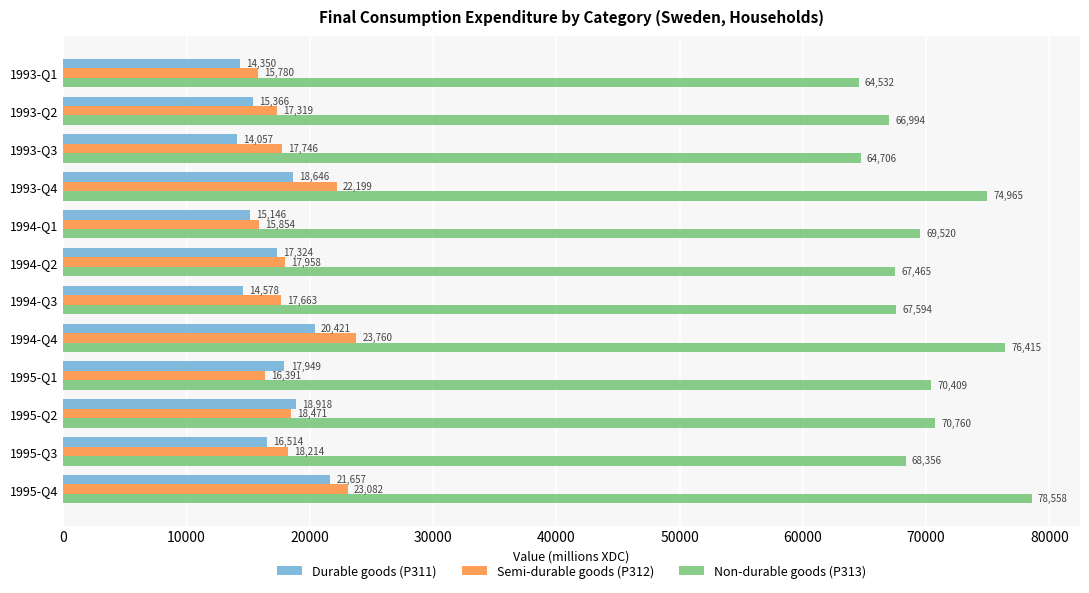

The Semi-durable goods (P312) series shows 18214 at 1995-Q3. True or false?

True